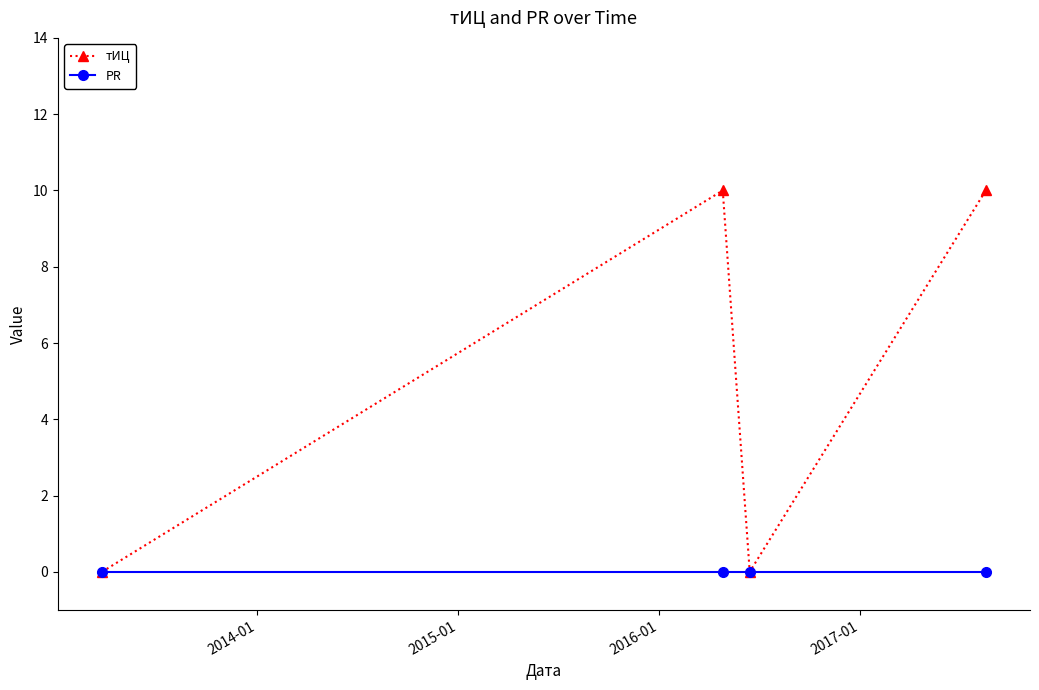

True or false: тИЦ has more than 2 points higher than both neighbors.

False